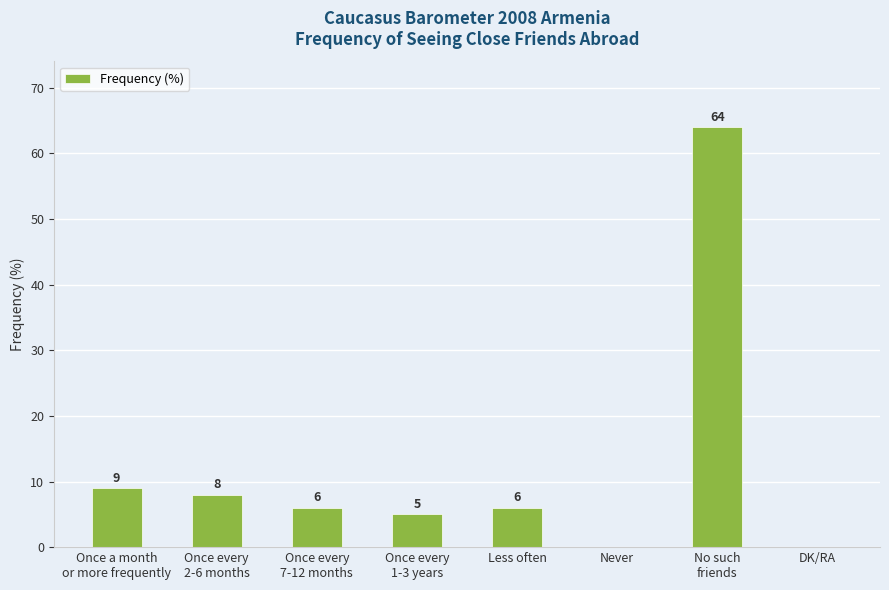

How many data points does each series have?

8